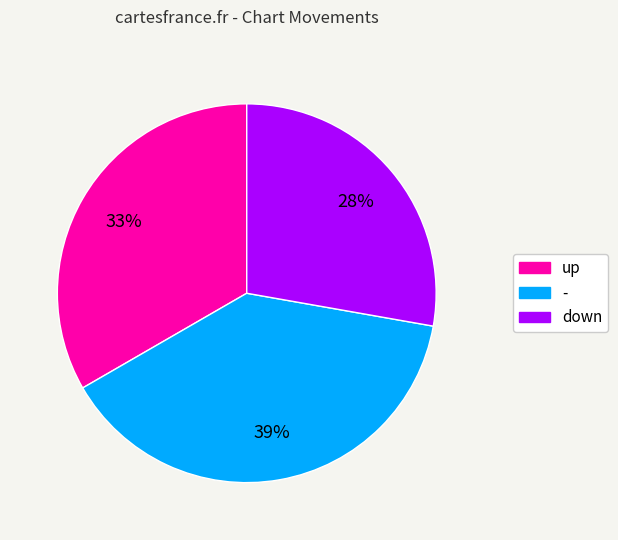

Approximately how many times larger is the value at down compared to -?

0.7